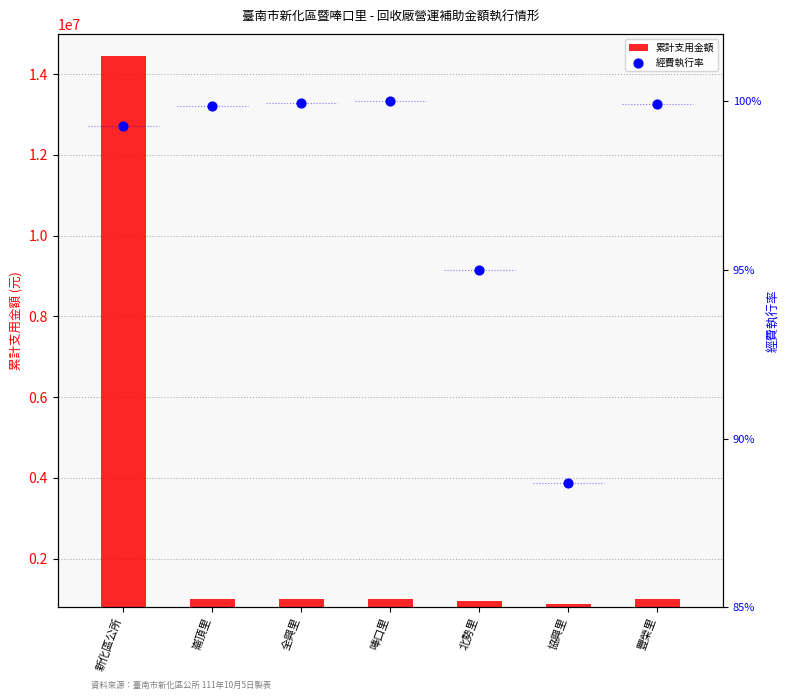

Which series has the largest total across all categories?

累計支用金額